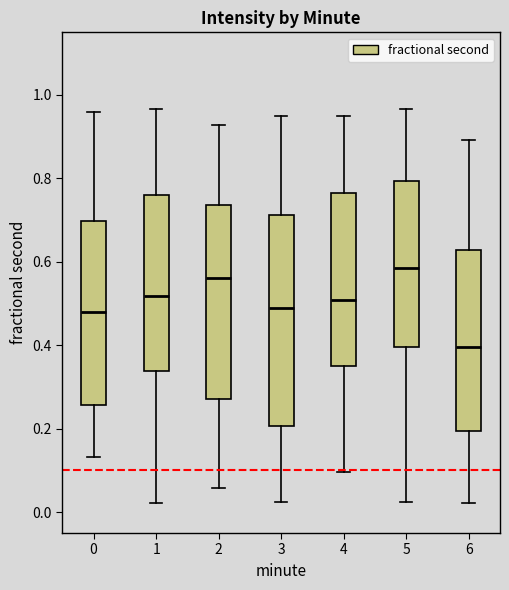

Reading left to right, transcribe this box plot: for each box, give where its median line is, the range the box spans, and where its two whiskers end, as read against the y-axis. The values are not printed on the chart, so give them approximately, as read against the axis.

0: median 0.48, box 0.26 to 0.70, whiskers 0.14 to 0.96
1: median 0.52, box 0.34 to 0.76, whiskers 0.02 to 0.96
2: median 0.56, box 0.28 to 0.74, whiskers 0.06 to 0.92
3: median 0.50, box 0.20 to 0.72, whiskers 0.02 to 0.96
4: median 0.50, box 0.36 to 0.76, whiskers 0.10 to 0.96
5: median 0.58, box 0.40 to 0.80, whiskers 0.02 to 0.96
6: median 0.40, box 0.20 to 0.62, whiskers 0.02 to 0.90